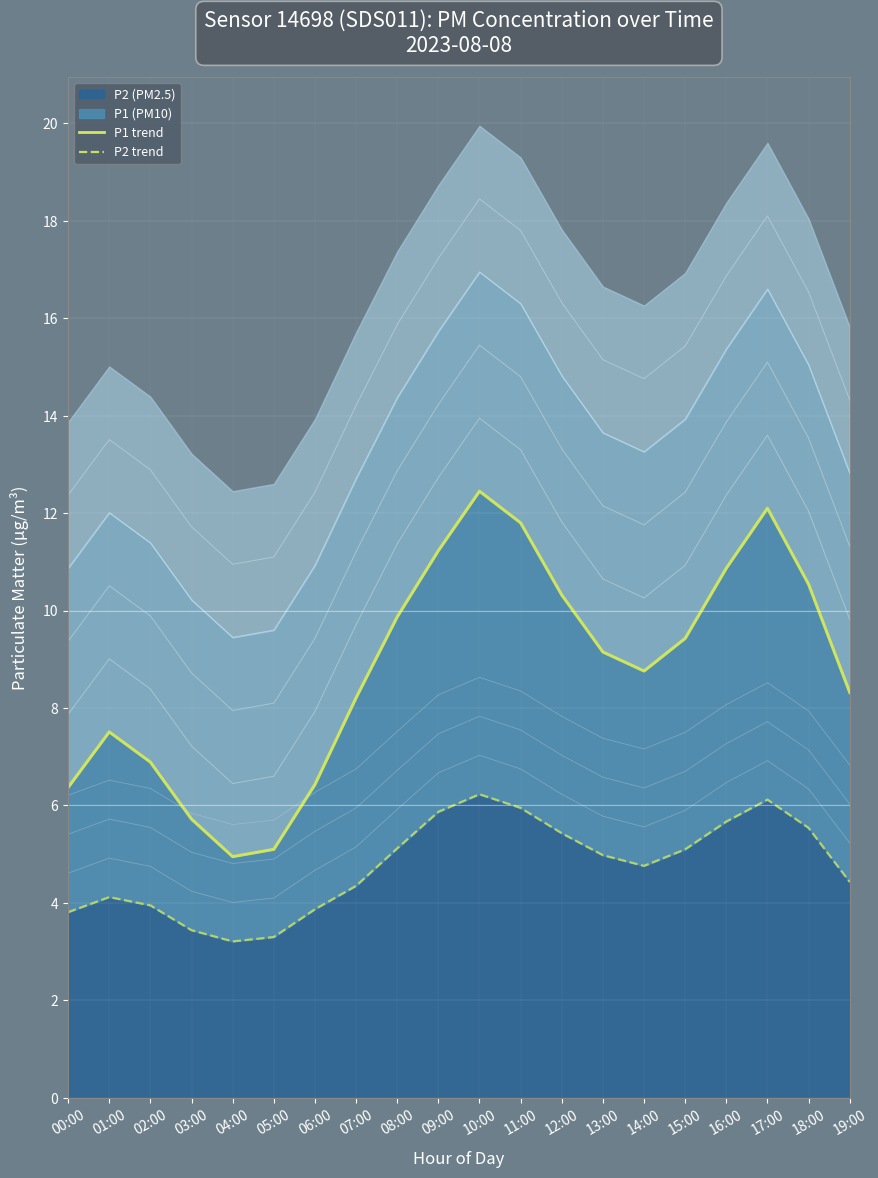

Read the P1 trend value at 16:00.

10.9